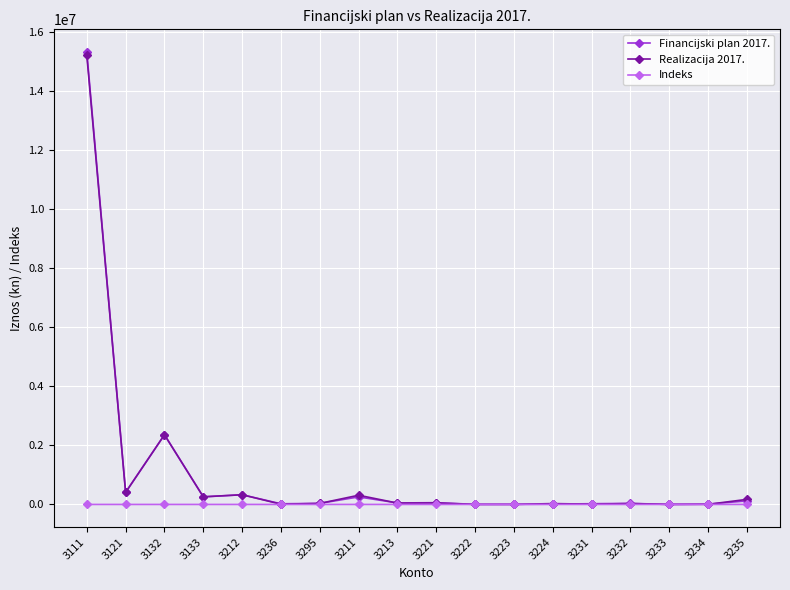

Which series has the widest spread of values?

Financijski plan 2017.